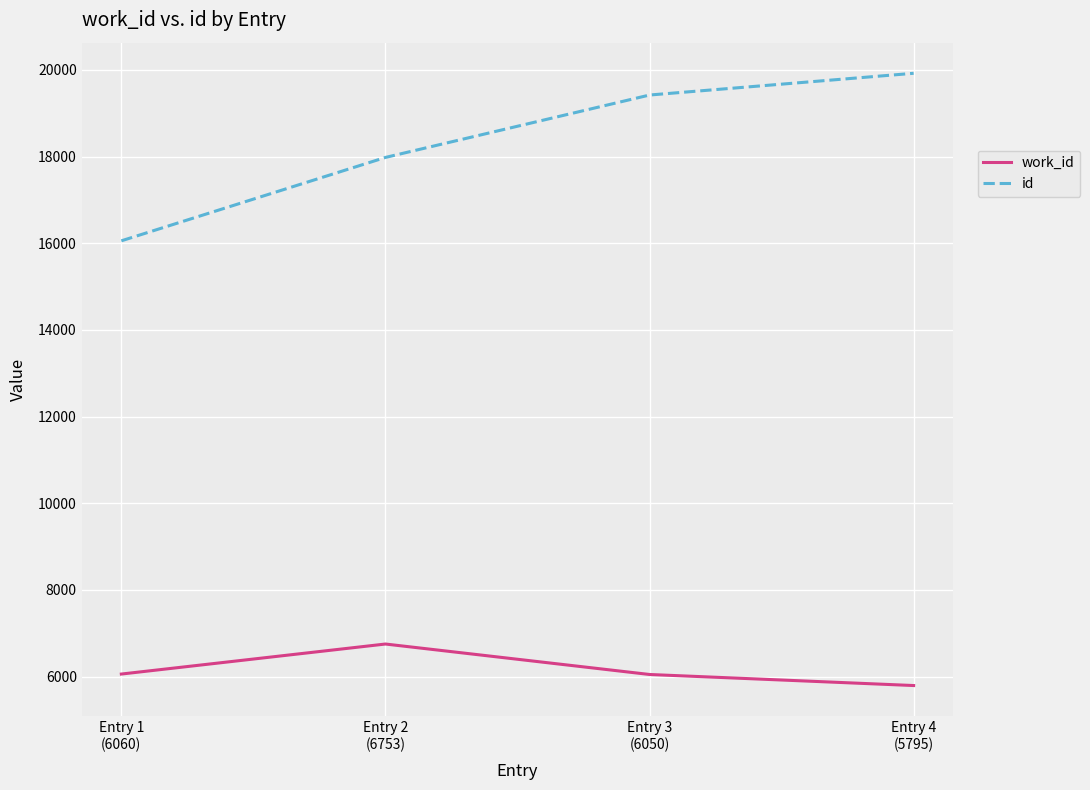

What is the sum of all id values?

73382